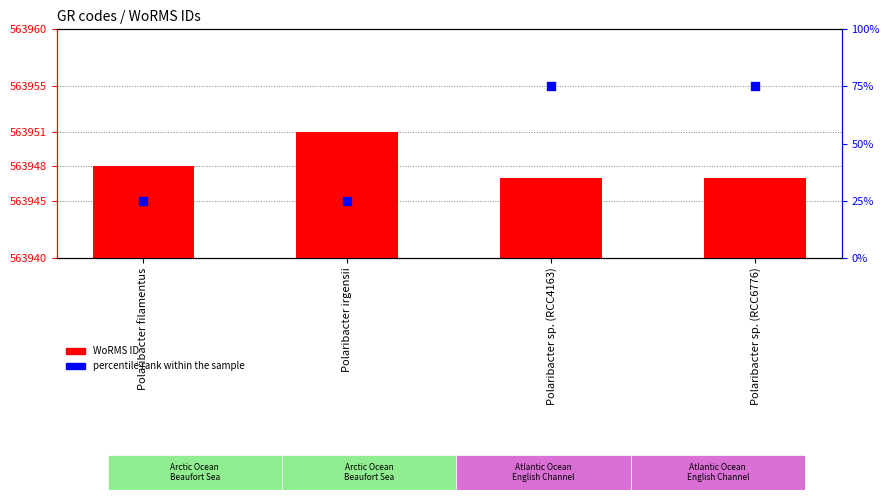

What is the change in value from Polaribacter filamentus to Polaribacter sp. (RCC6776)?

-1